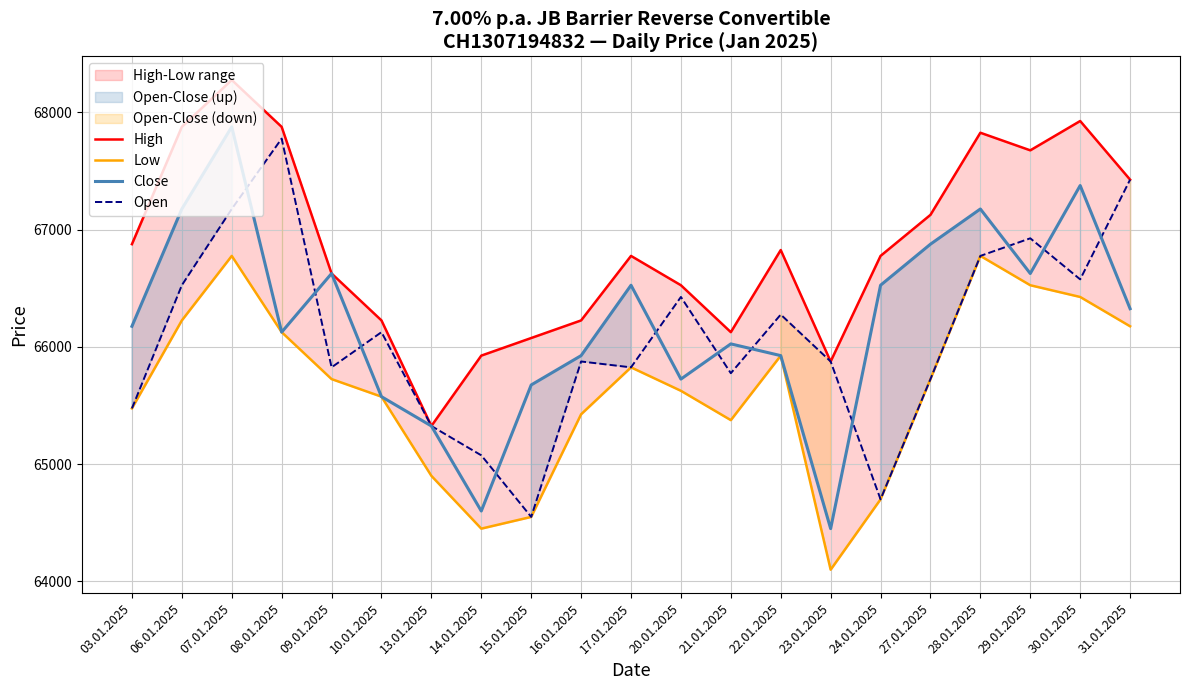

Which category has the lowest value in the Close series?

23.01.2025